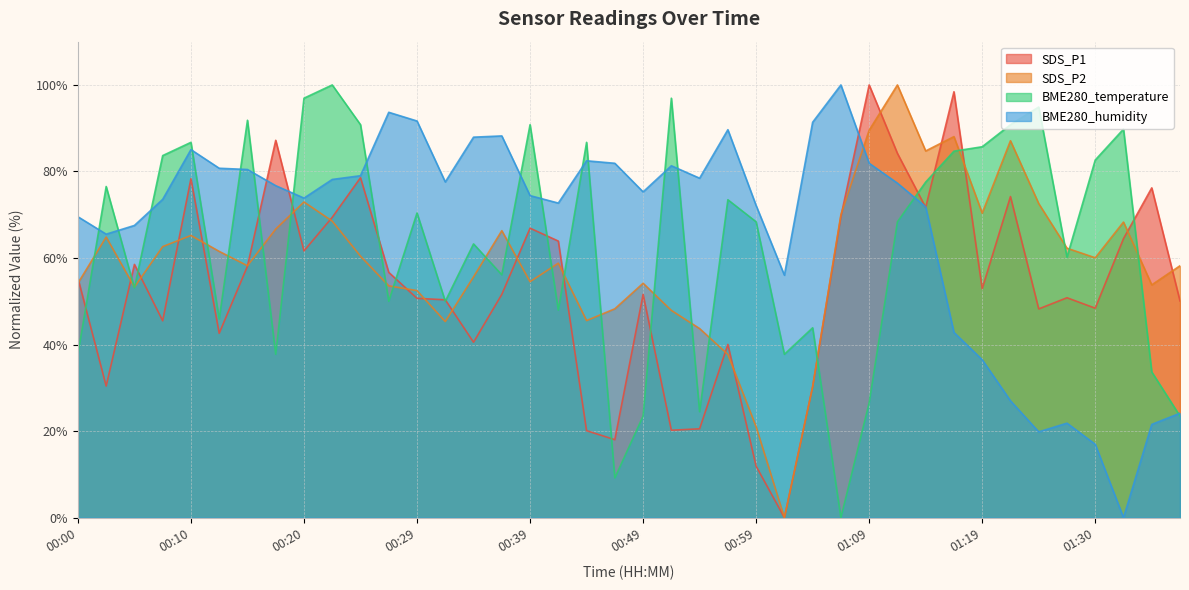

How many data points in SDS_P1 are above 52?

20